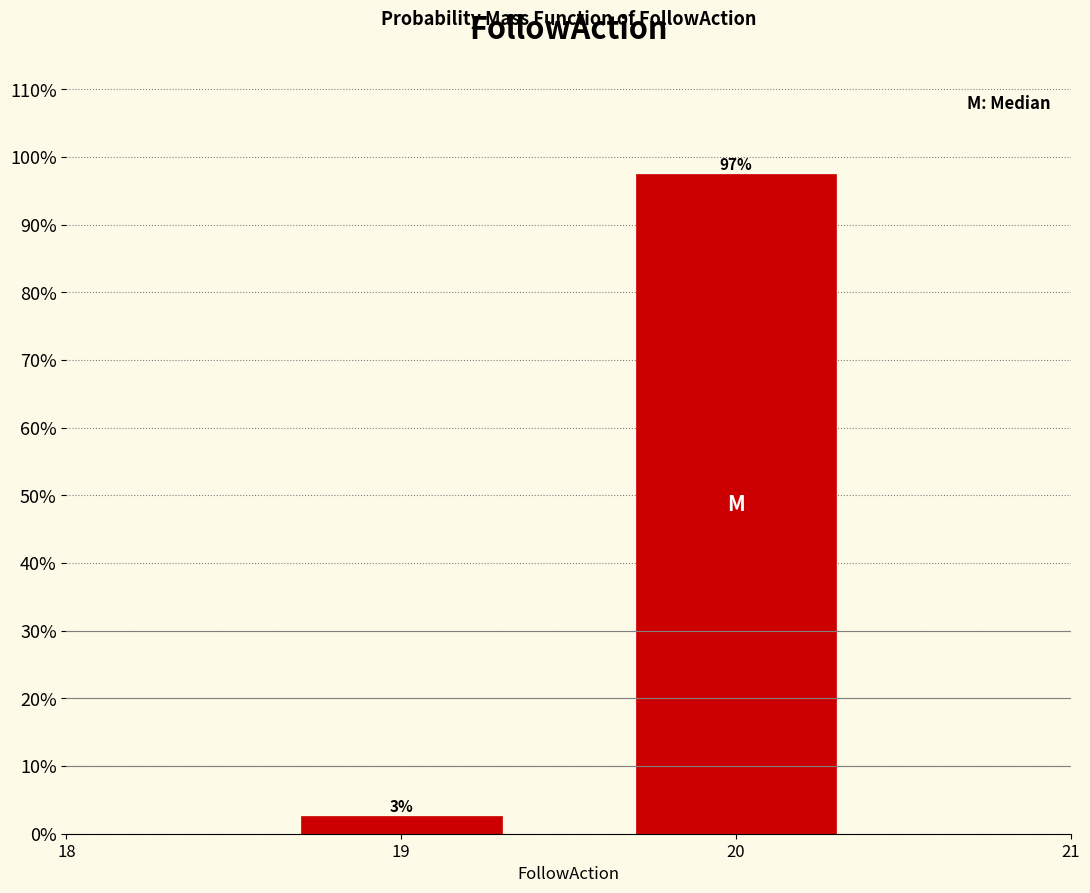

Where does the data first go above 97?

20